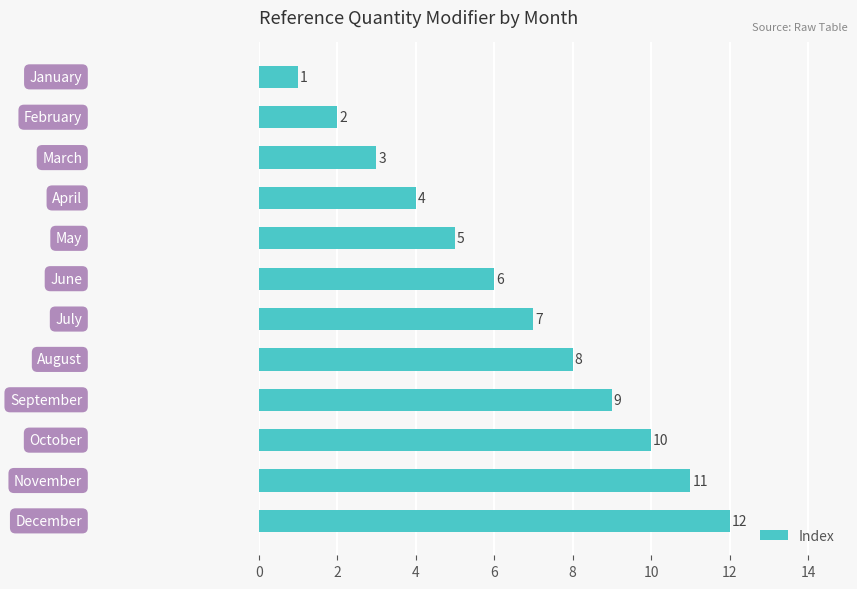

What is the sum of all values?

78